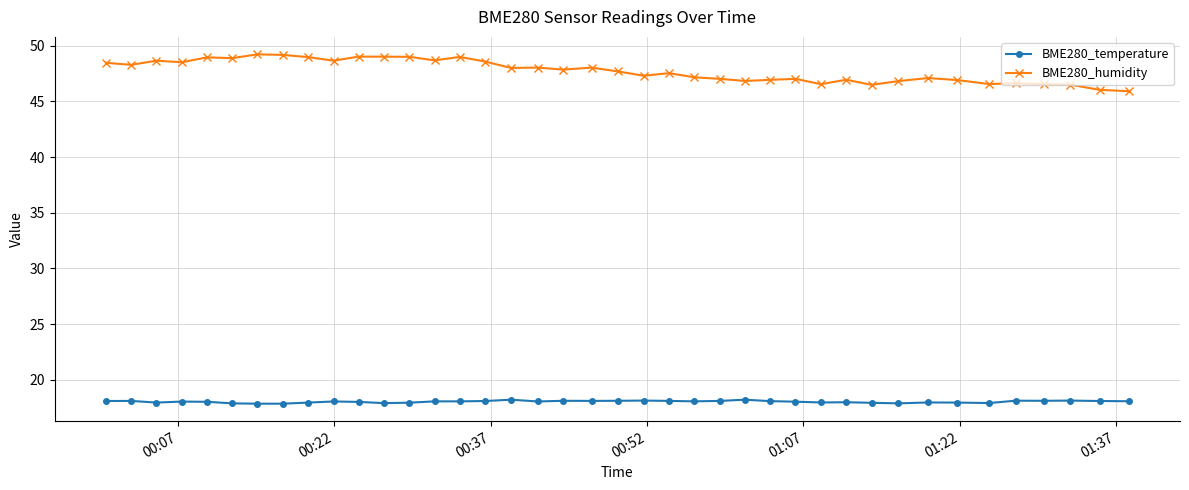

What is the sum of all BME280_humidity values?

1909.7